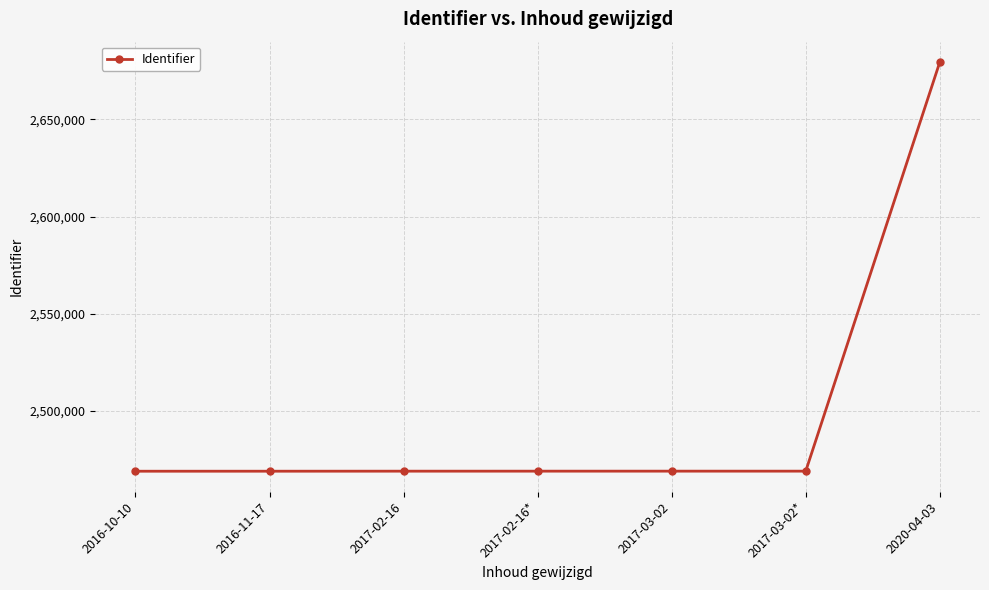

What is the sum of the values at 2016-10-10 and 2017-02-16*?

4938144